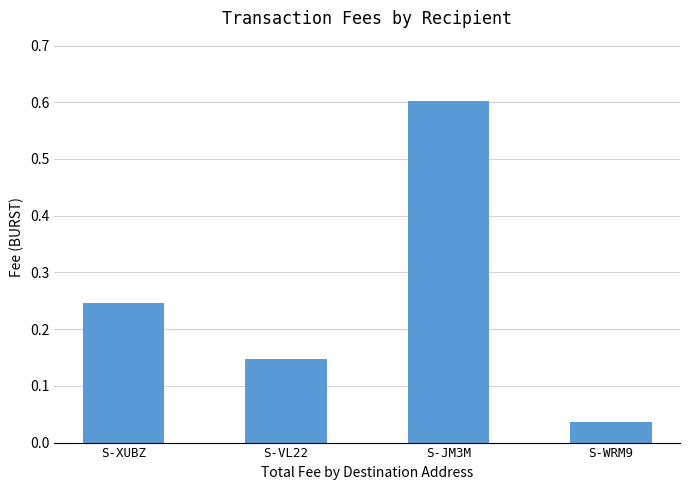

List the labels in order of value, smallest first.

S-WRM9, S-VL22, S-XUBZ, S-JM3M